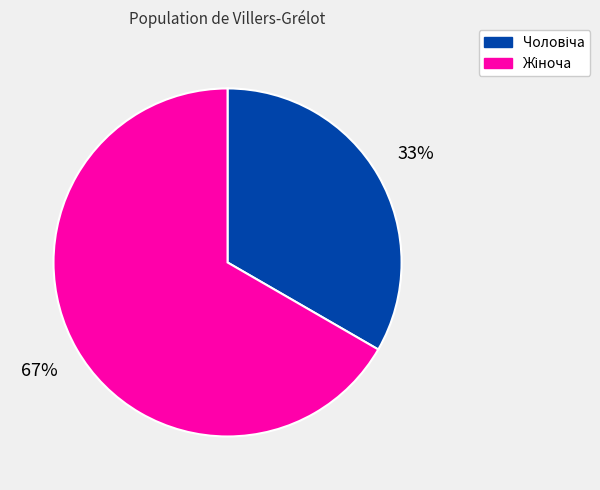

To the nearest percent, what is the average slice percentage?

50%